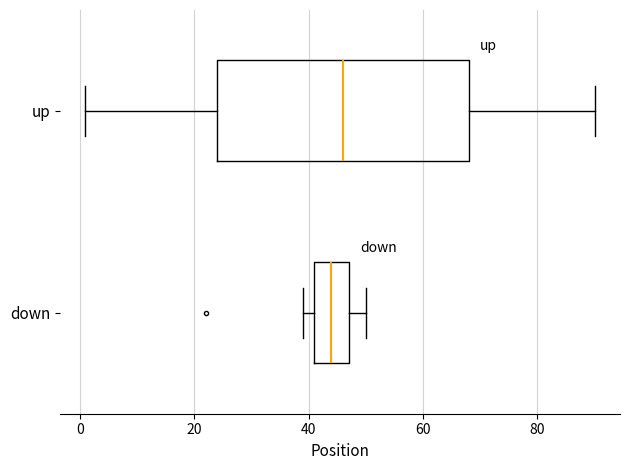

Reading bottom to top, read every box against the x-axis: the position of its median line, the range the box covers, and the ends of its whiskers. The values are not printed on the chart, so give them approximately, as read against the axis.

down: median 44, box 42 to 48, whiskers 40 to 50
up: median 46, box 24 to 68, whiskers 2 to 90